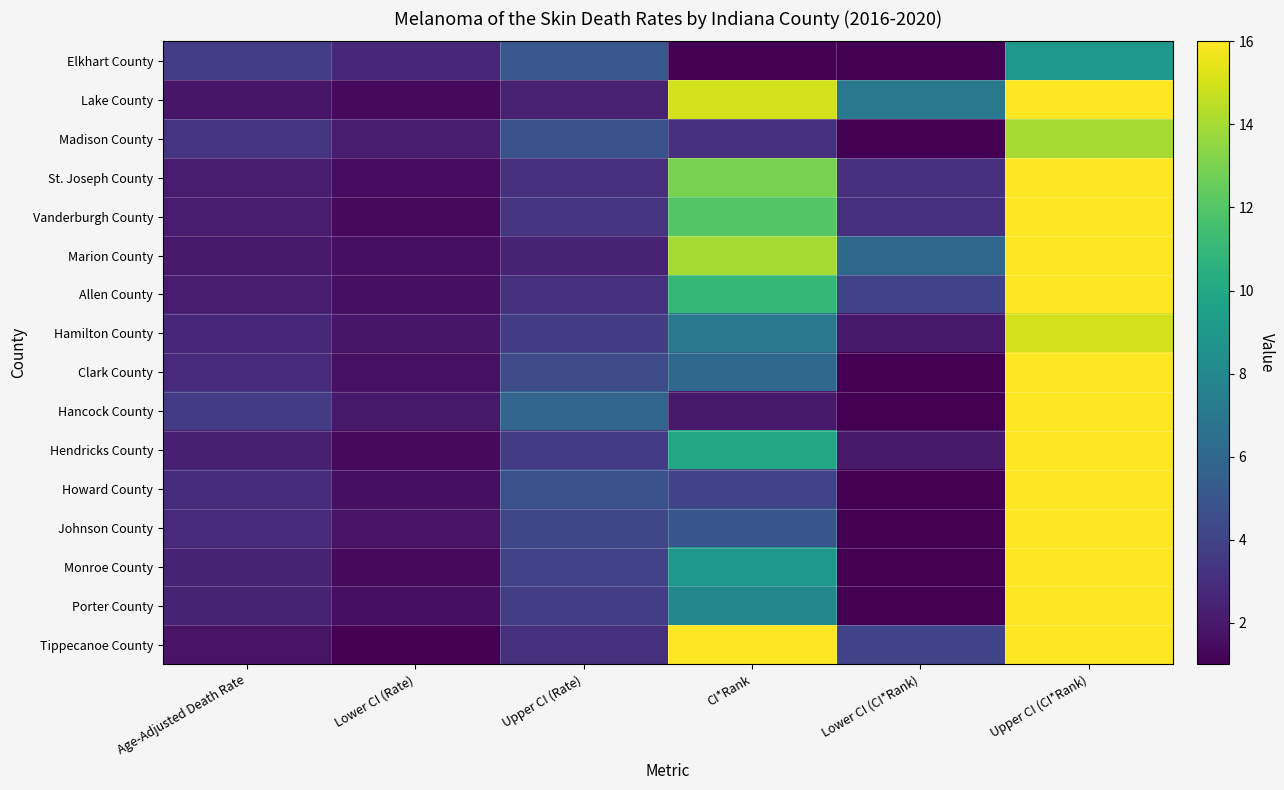

Rank the series by their maximum value, from highest to lowest.

Lake County, St. Joseph County, Vanderburgh County, Marion County, Allen County, Clark County, Hancock County, Hendricks County, Howard County, Johnson County, Monroe County, Porter County, Tippecanoe County, Hamilton County, Madison County, Elkhart County